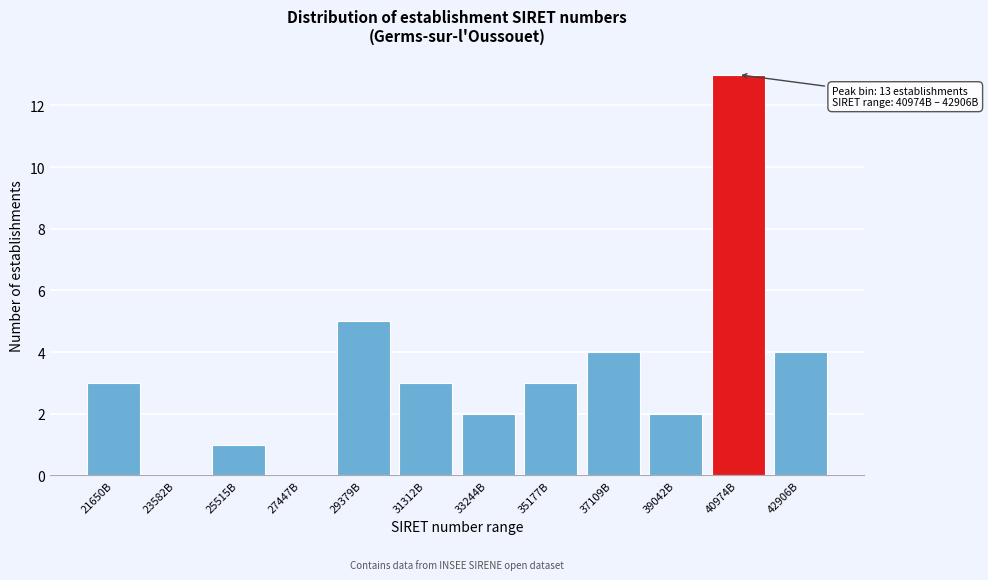

Reading right to left, what are all the values shown in this chart?

42906B=4	40974B=13	39042B=2	37109B=4	35177B=3	33244B=2	31312B=3	29379B=5	27447B=0	25515B=1	23582B=0	21650B=3